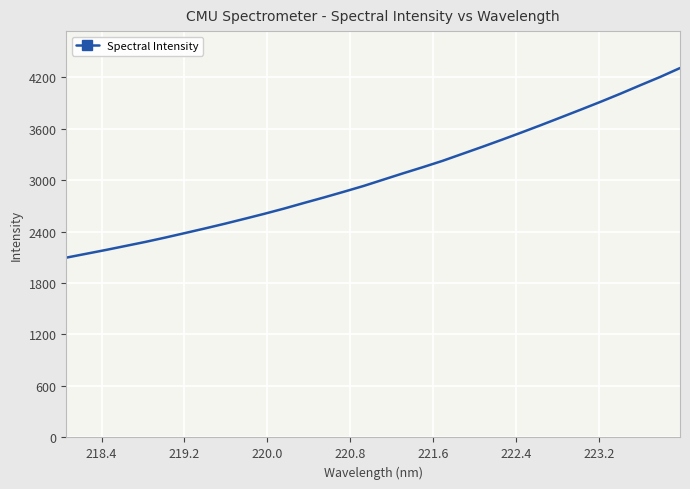

What is the greatest value displayed?

4304.9